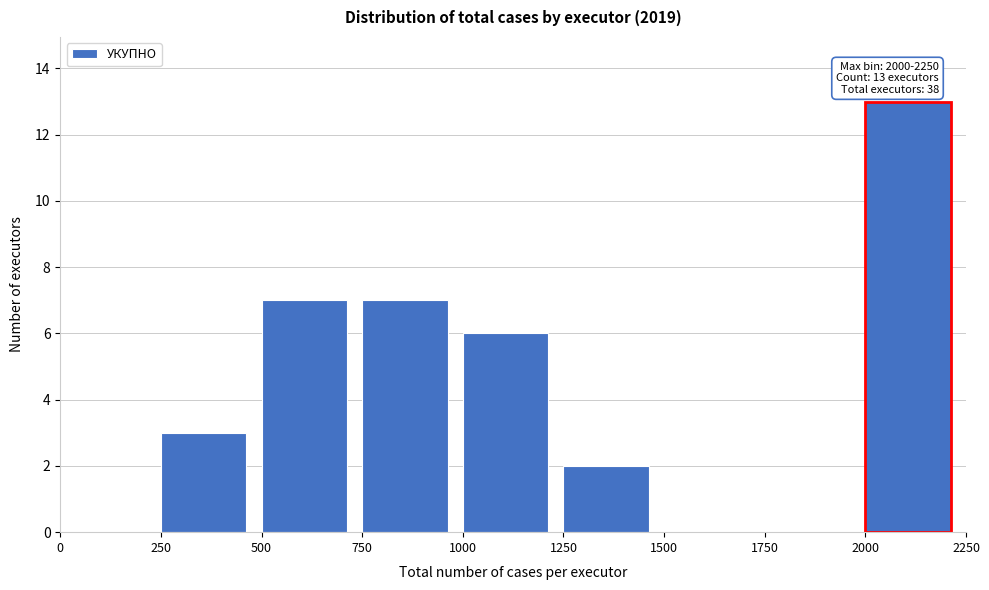

Which range on the x-axis has the tallest bar?

2000 to 2250